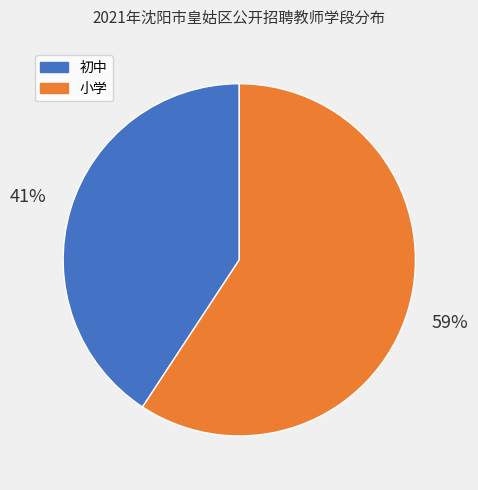

To the nearest percent, what is the average slice percentage?

50%